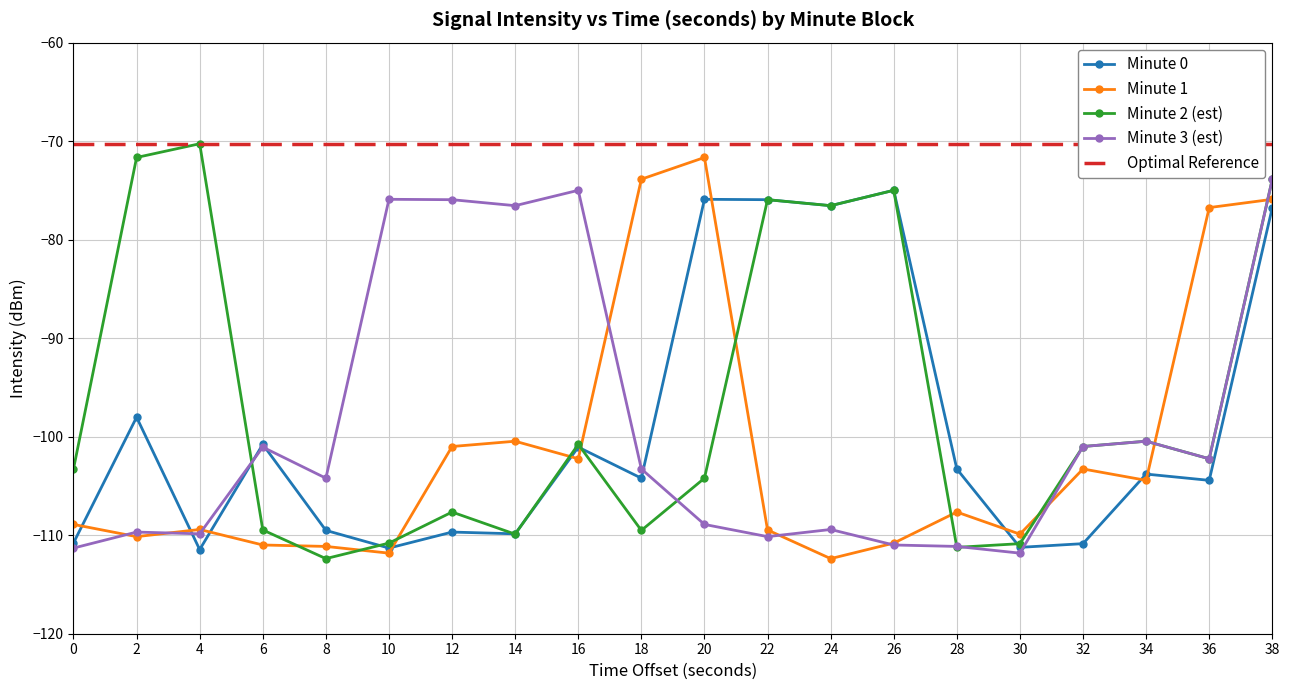

The Minute 0 series shows -98.0 at 2. True or false?

True